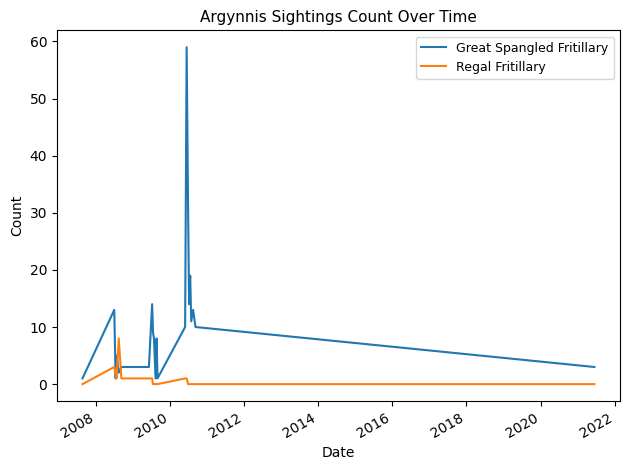

What is the average value of the Regal Fritillary series?

1